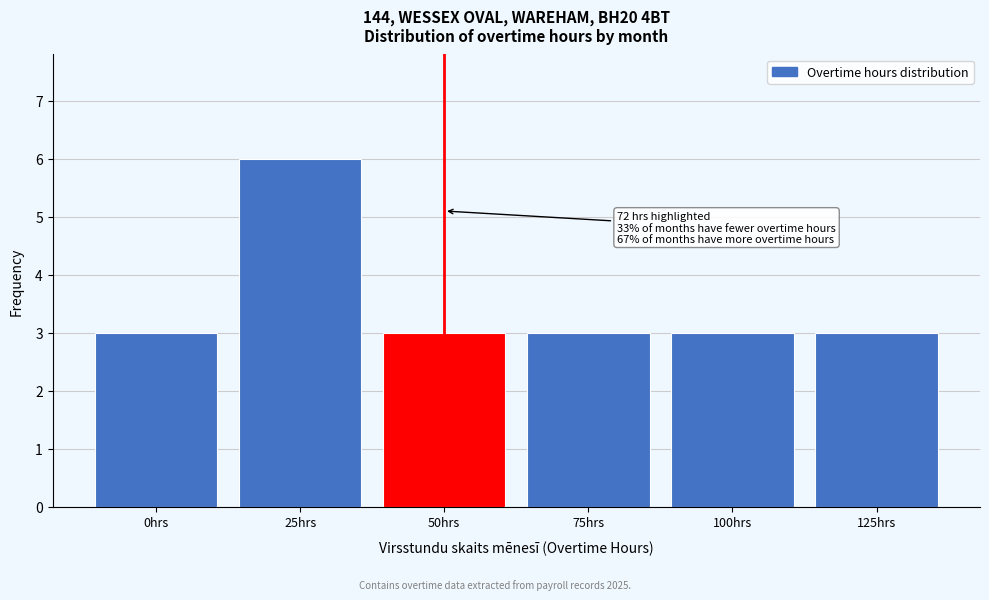

Reading left to right, transcribe all the data shown in this chart.

0hrs=3	25hrs=6	50hrs=3	75hrs=3	100hrs=3	125hrs=3